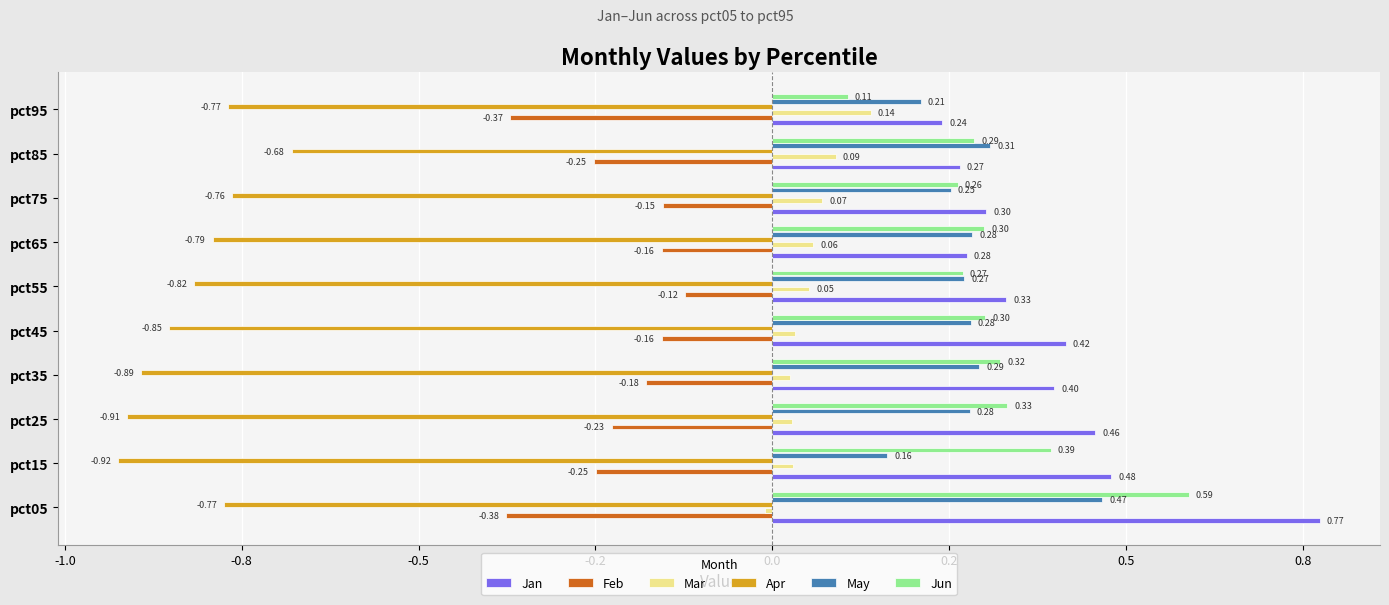

Which series has the largest range (max minus min)?

Jan